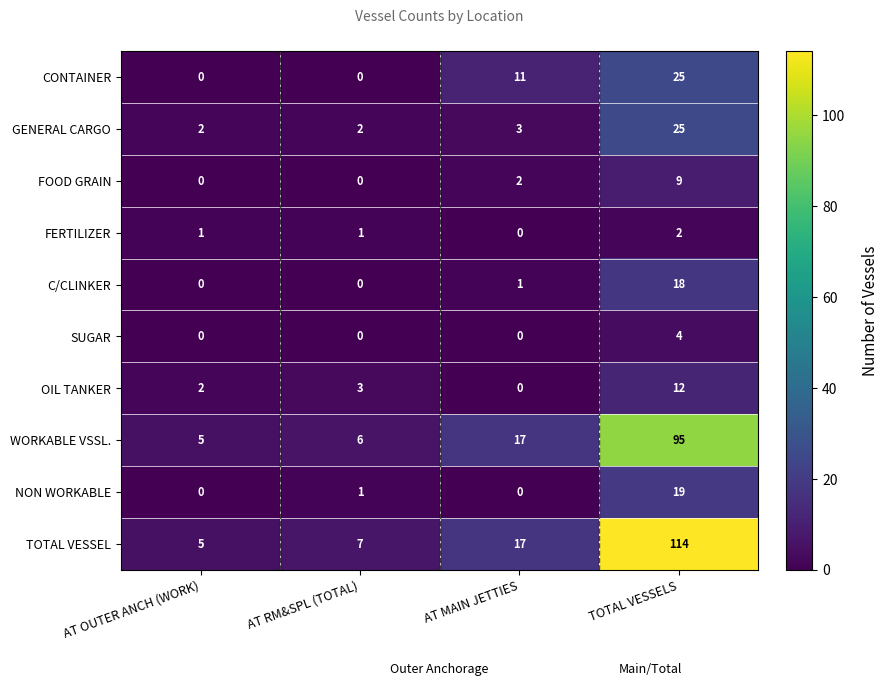

Where is TOTAL VESSEL nearest to the value 59?

AT MAIN JETTIES